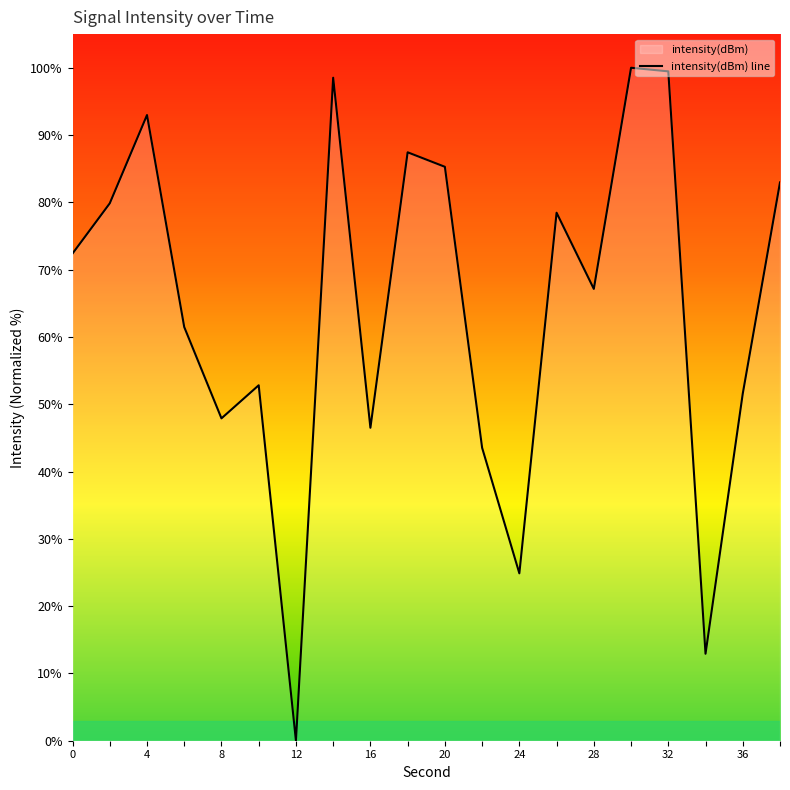

How many lines are shown in the chart?

1